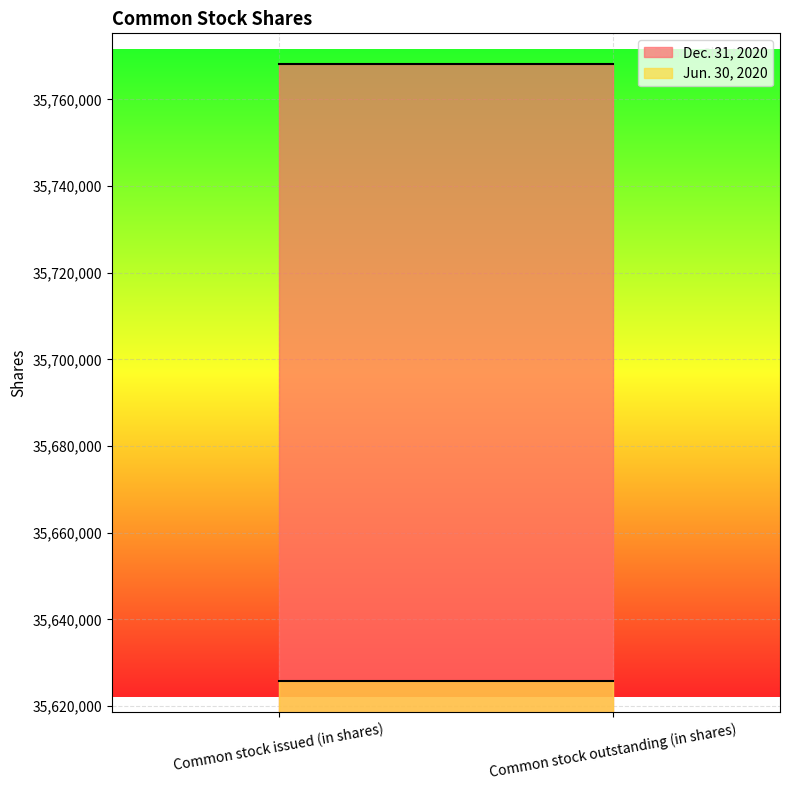

Count the number of categories in the chart.

2